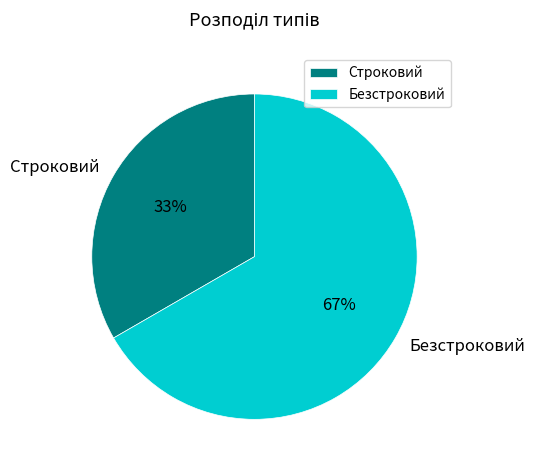

Count the number of slices in the pie.

2